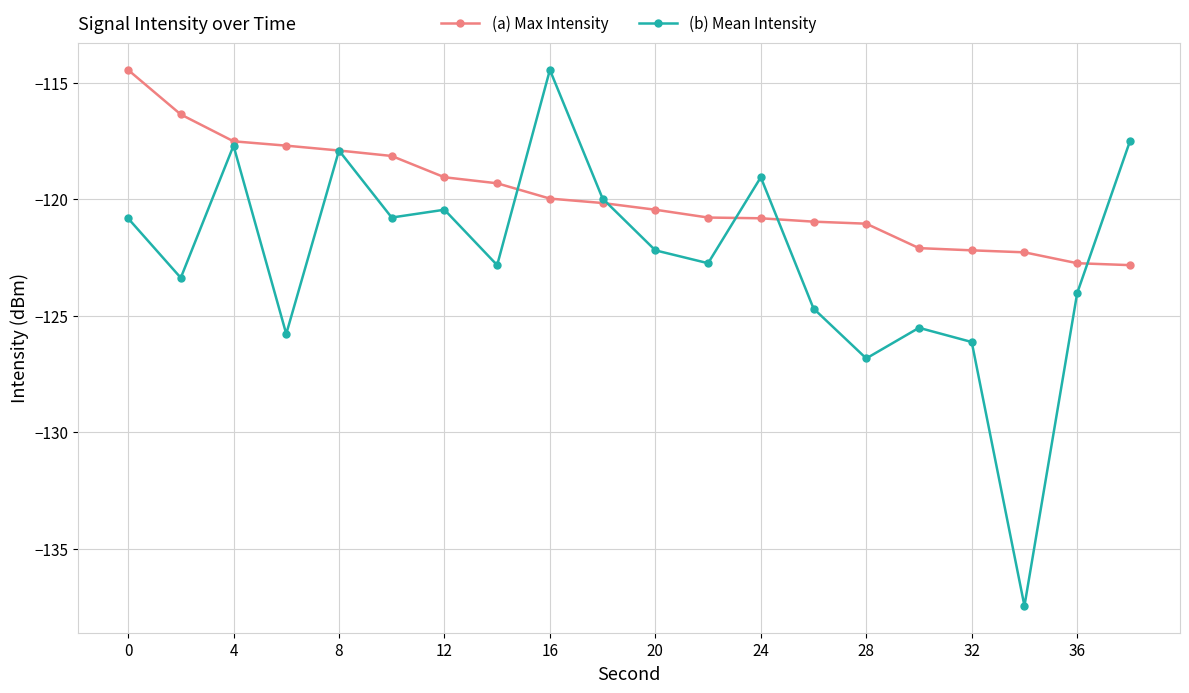

Rank the series by their average value, from highest to lowest.

(a) Max Intensity, (b) Mean Intensity